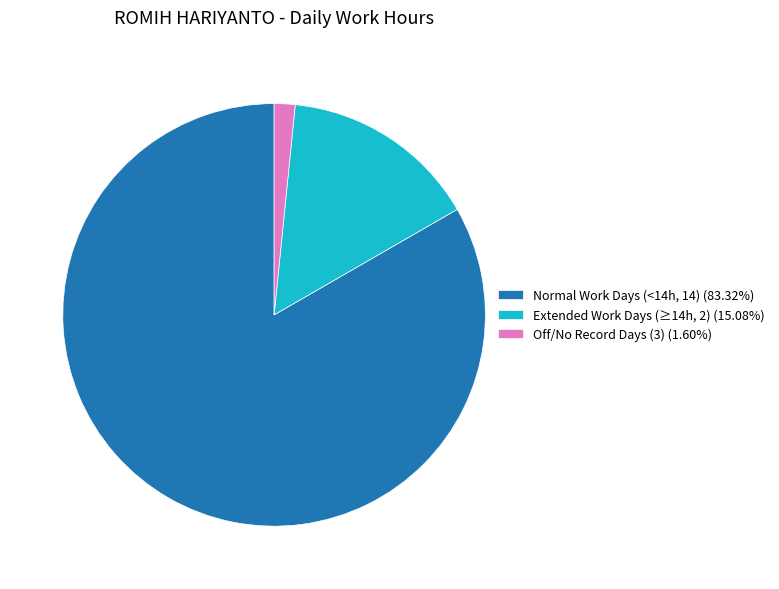

Count the number of slices in the pie.

3